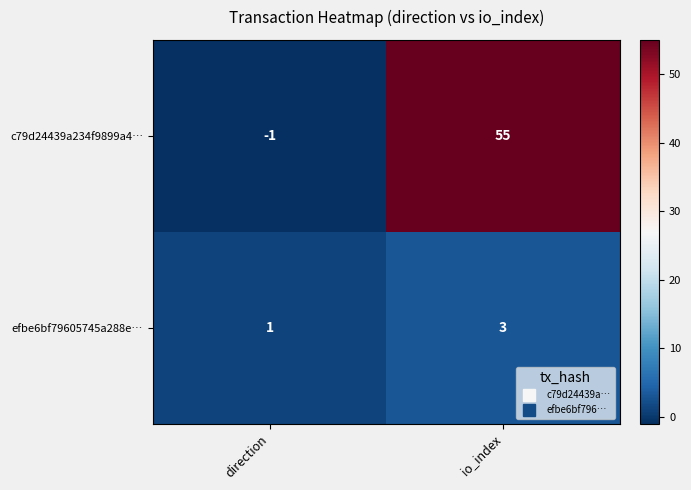

What is the total value across all series at io_index?

58